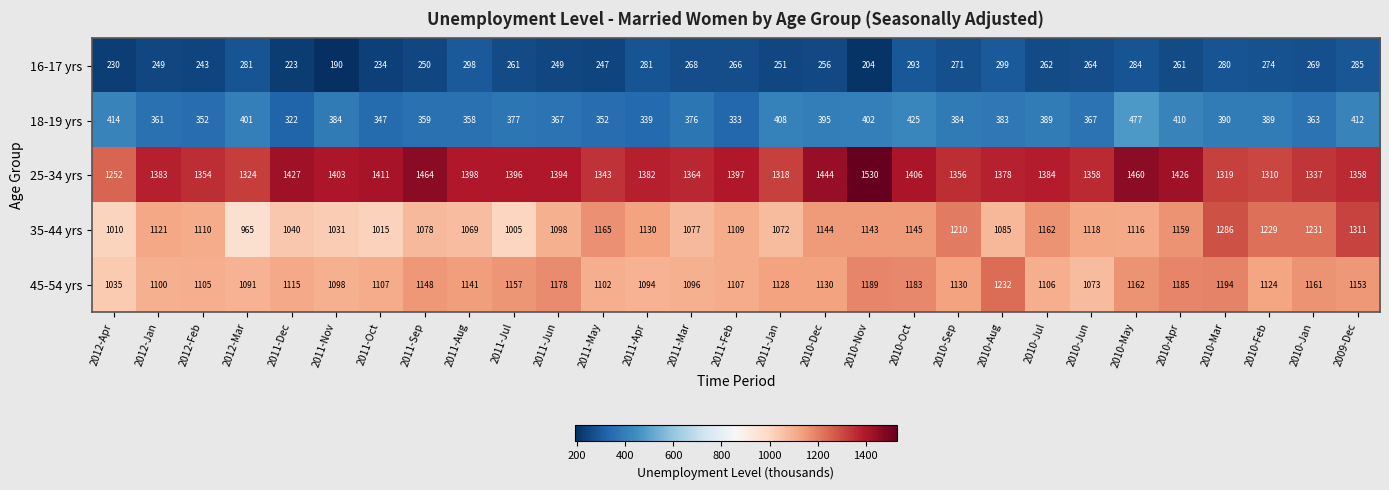

Is it true that 45-54 yrs equals 1183 at 2010-Oct?

True